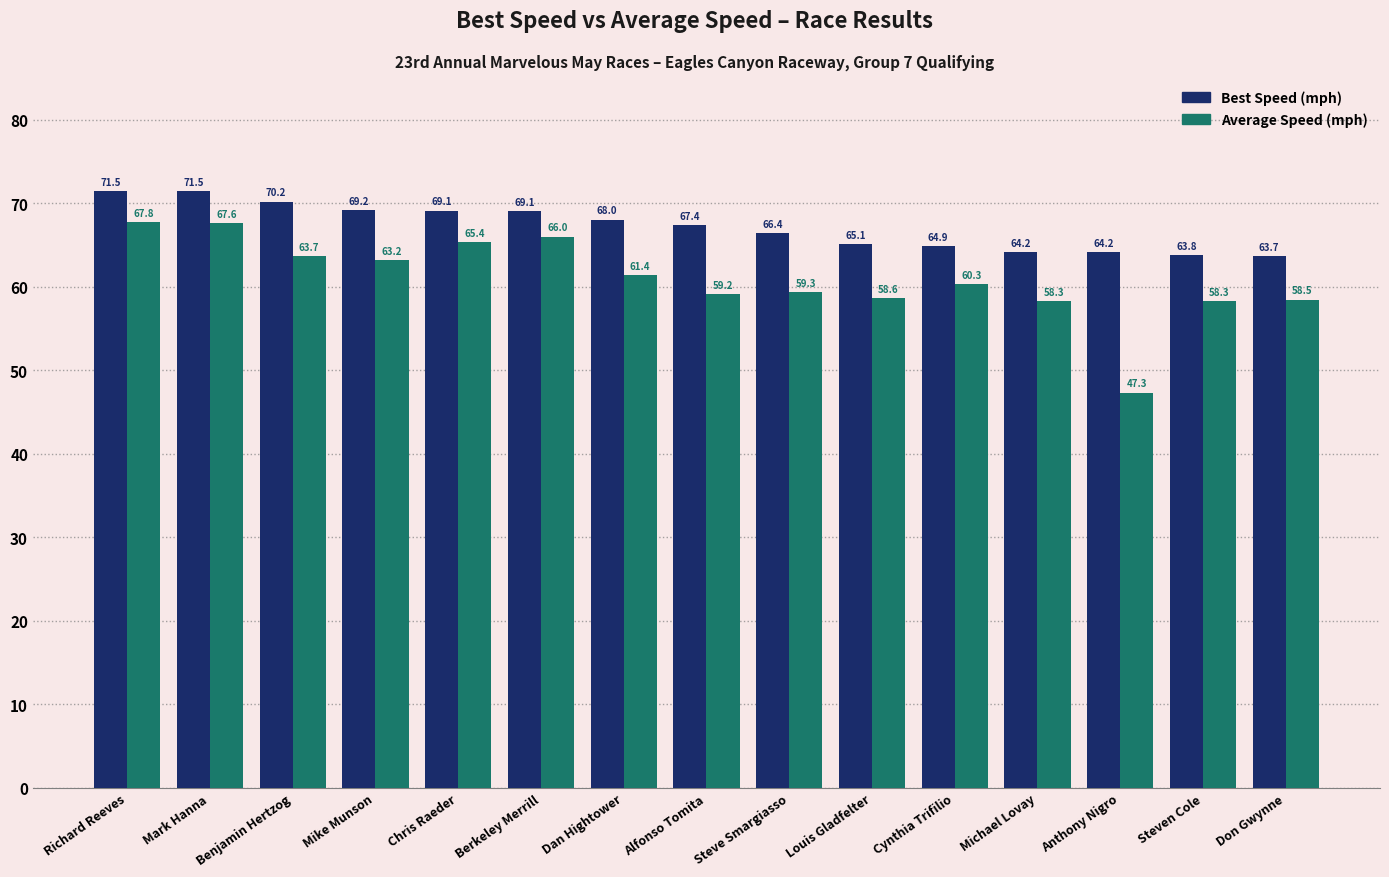

What is the smallest value displayed?

47.3